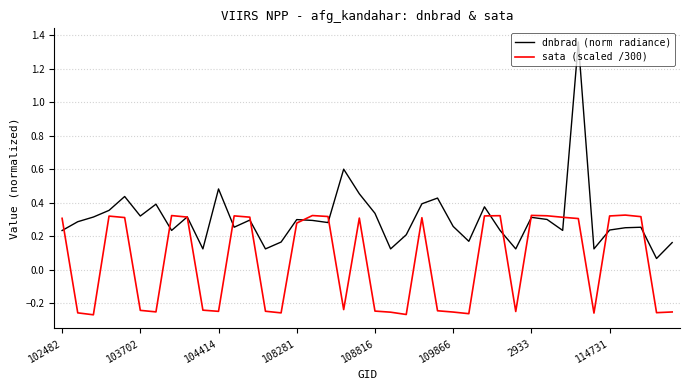

Which series ends up on top after the final intersection of dnbrad (norm radiance) and sata (scaled /300)?

dnbrad (norm radiance)